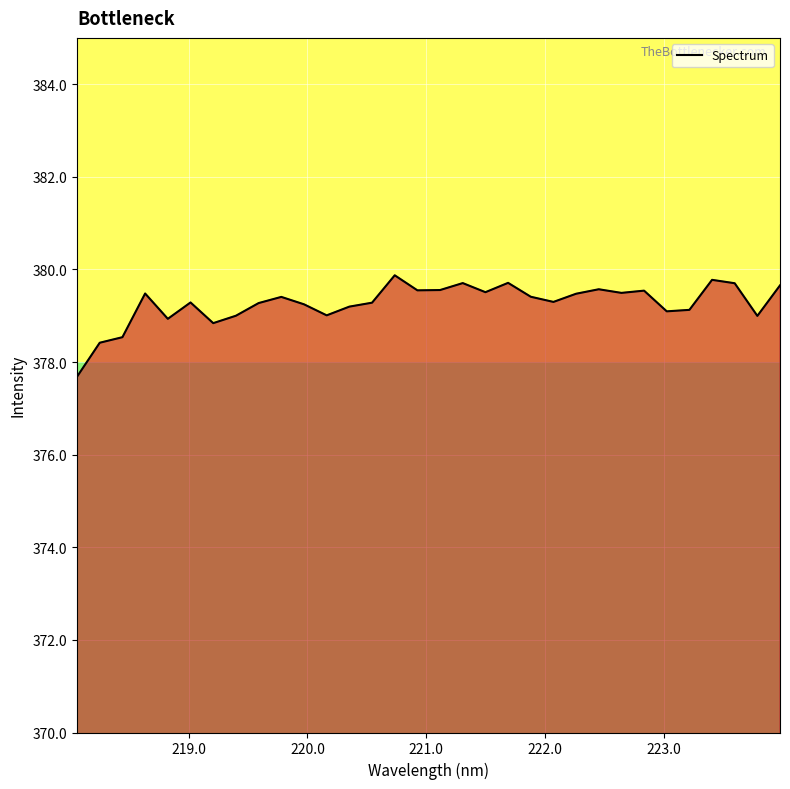

What is the smallest value displayed?

377.7